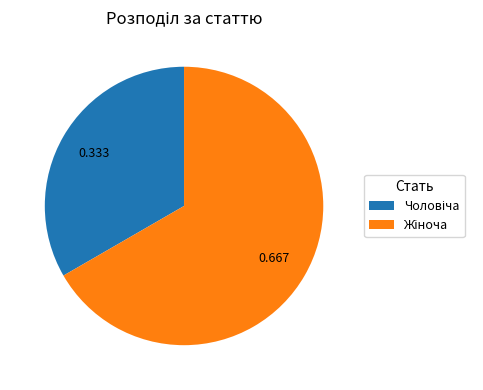

Is there any slice that represents more than half of the pie?

Yes